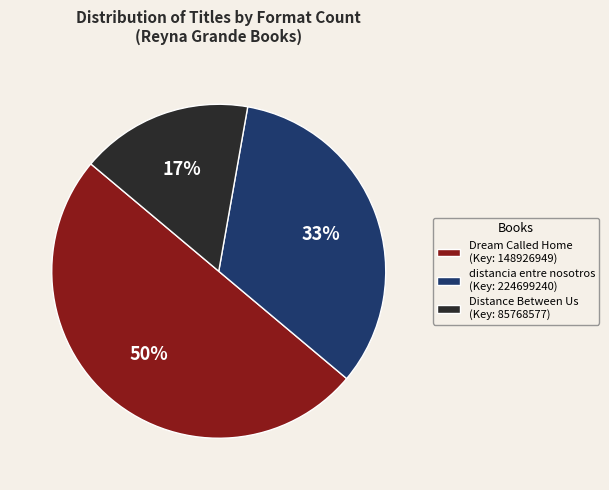

What is the smallest slice in the pie chart?

Distance Between Us